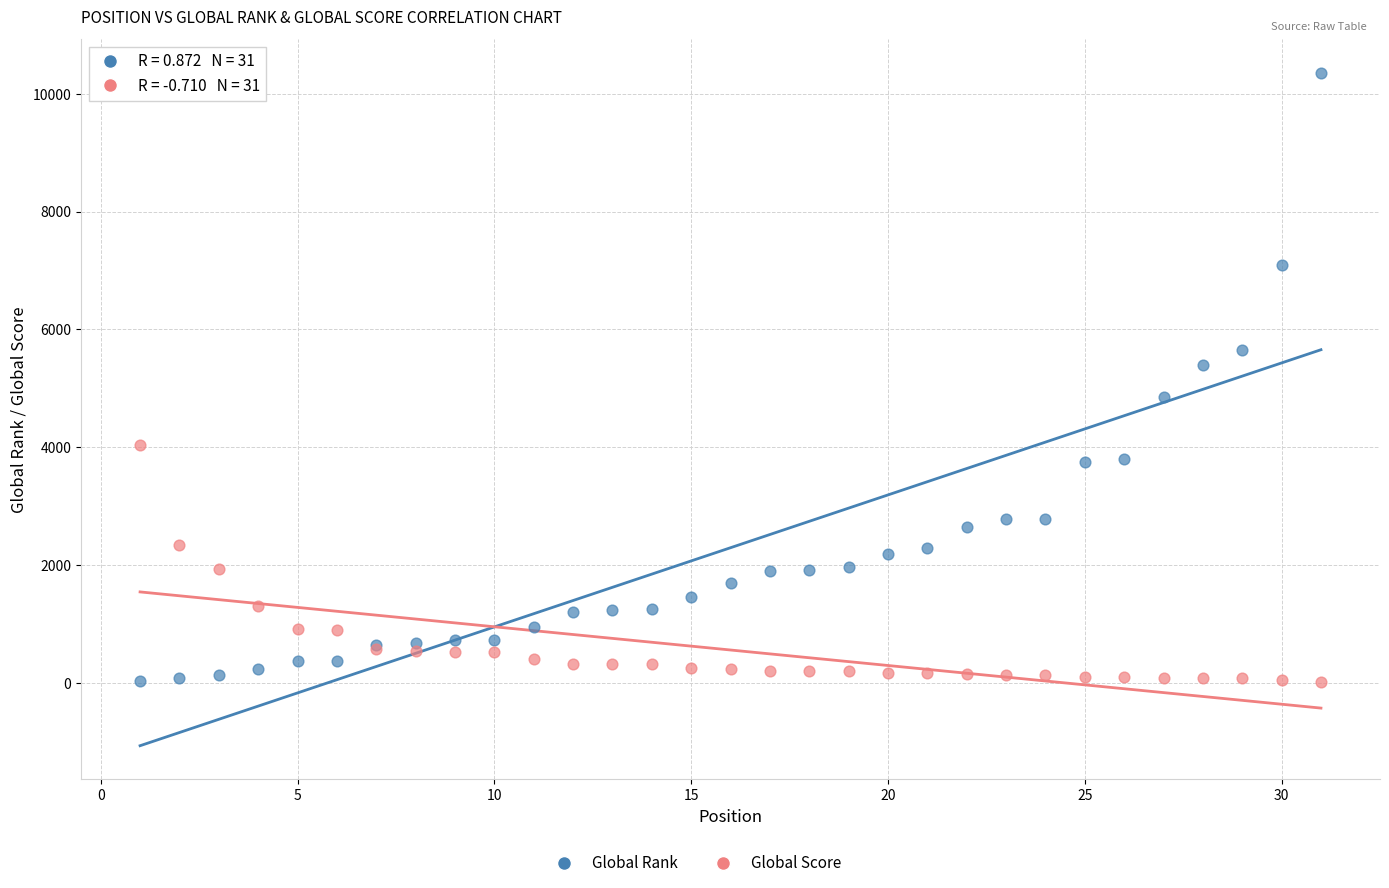

Which series has the widest spread of Y values?

Global Rank